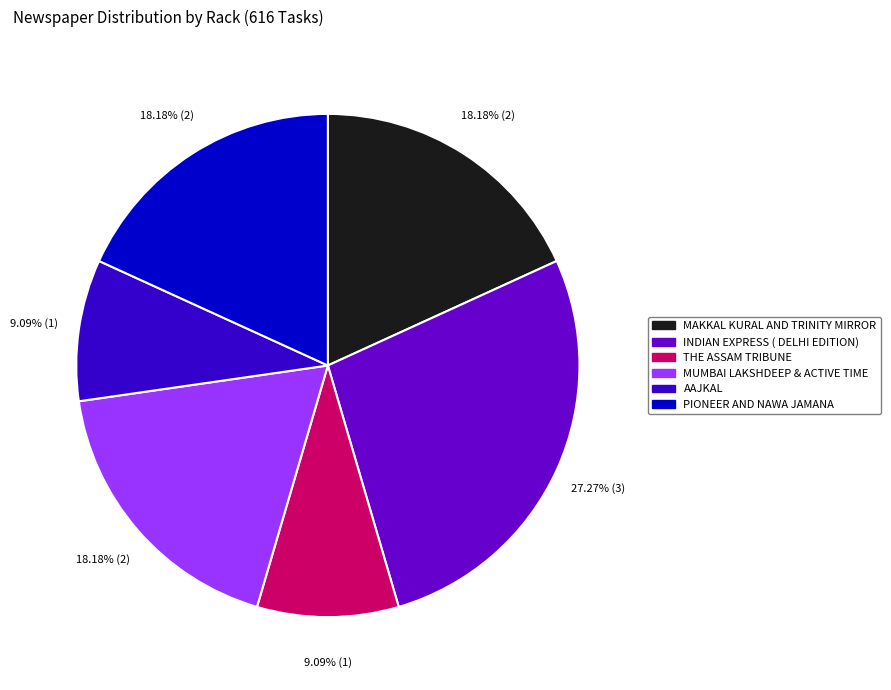

Which has a higher value, THE ASSAM TRIBUNE or INDIAN EXPRESS ( DELHI EDITION)?

INDIAN EXPRESS ( DELHI EDITION)